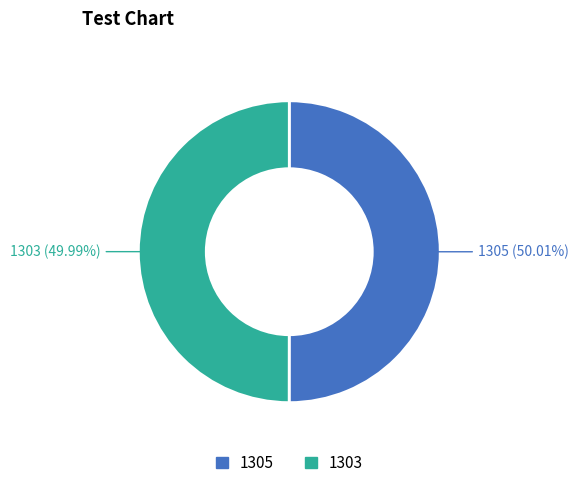

True or false: 1303 accounts for 41% of the total.

False